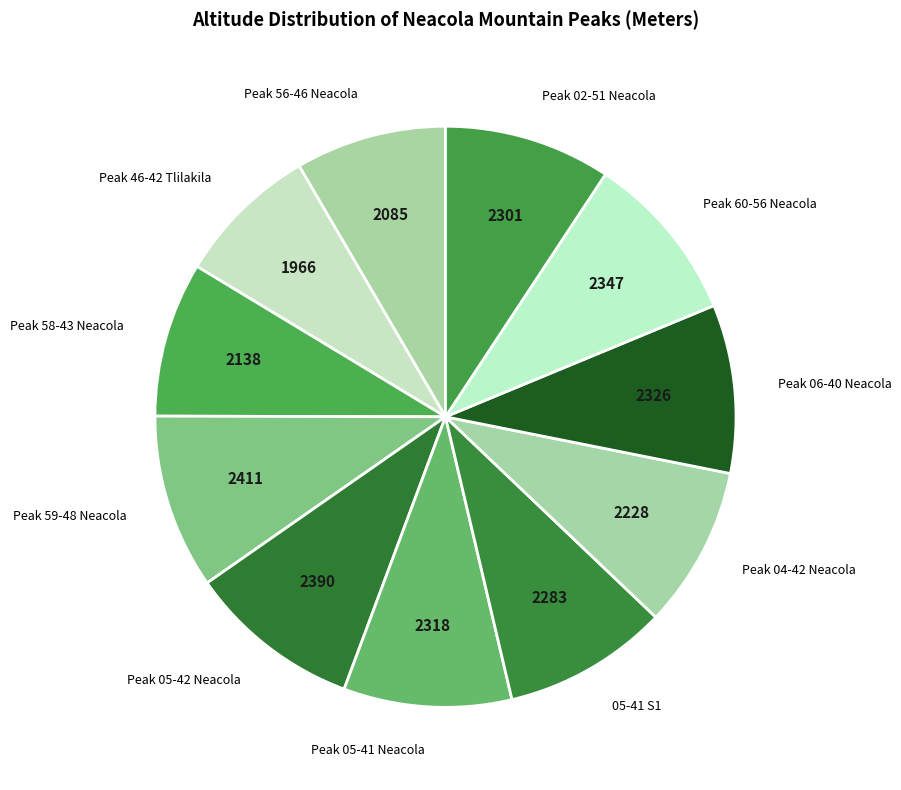

What is the ratio of the value at Peak 59-48 Neacola to the value at 05-41 S1?

1.1